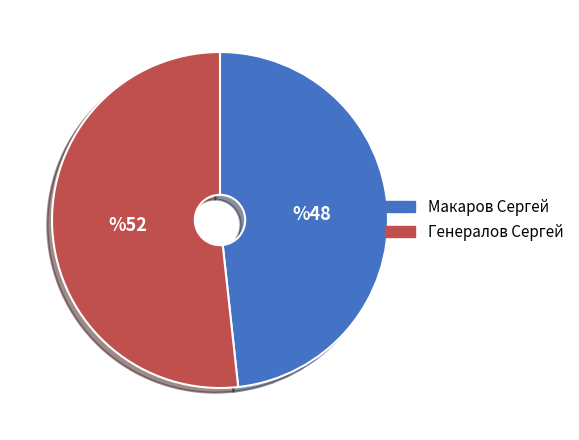

Approximately how many times larger is the value at Генералов Сергей compared to Макаров Сергей?

1.1